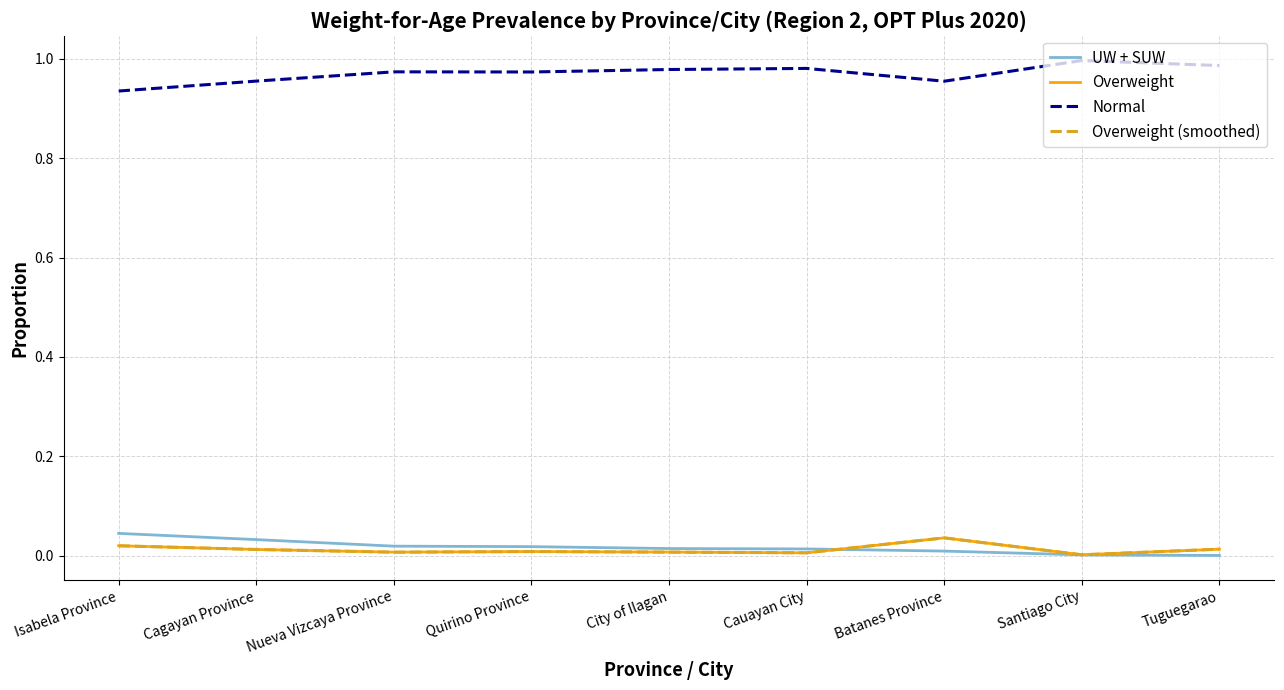

The UW + SUW series shows 0.0 at City of Ilagan. True or false?

True